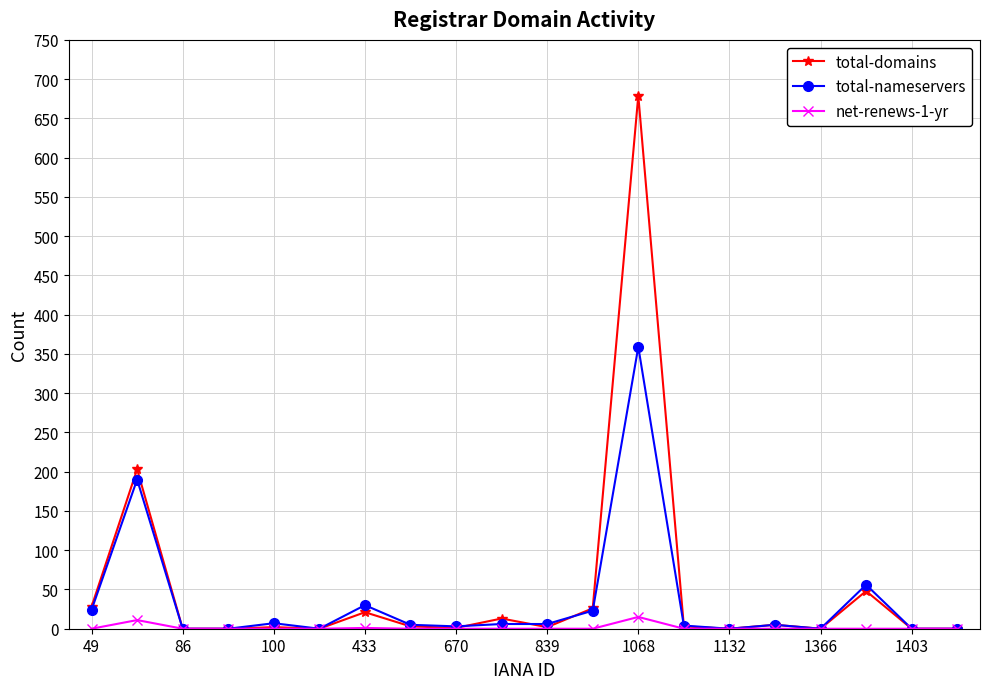

List the series in order of their peak value, highest first.

total-domains, total-nameservers, net-renews-1-yr